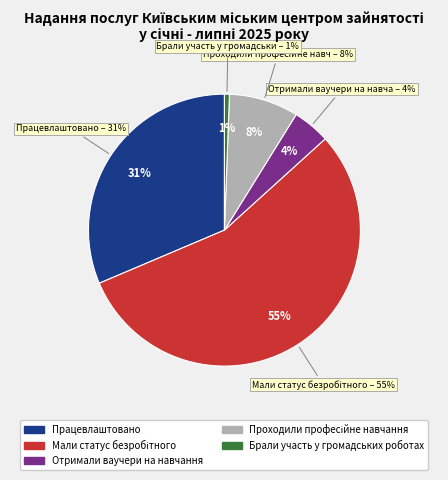

What portion of the pie excludes Отримали ваучери на навчання?

95.6%